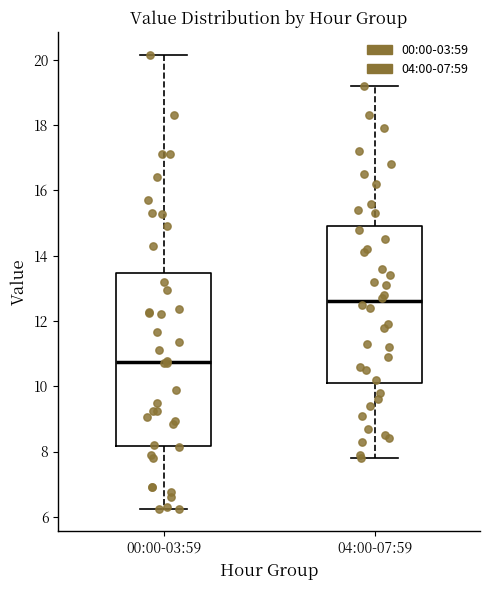

Where is the upper edge of the box for 00:00-03:59 on the y-axis? The values are not printed on the chart, so give them approximately, as read against the axis.

13.4